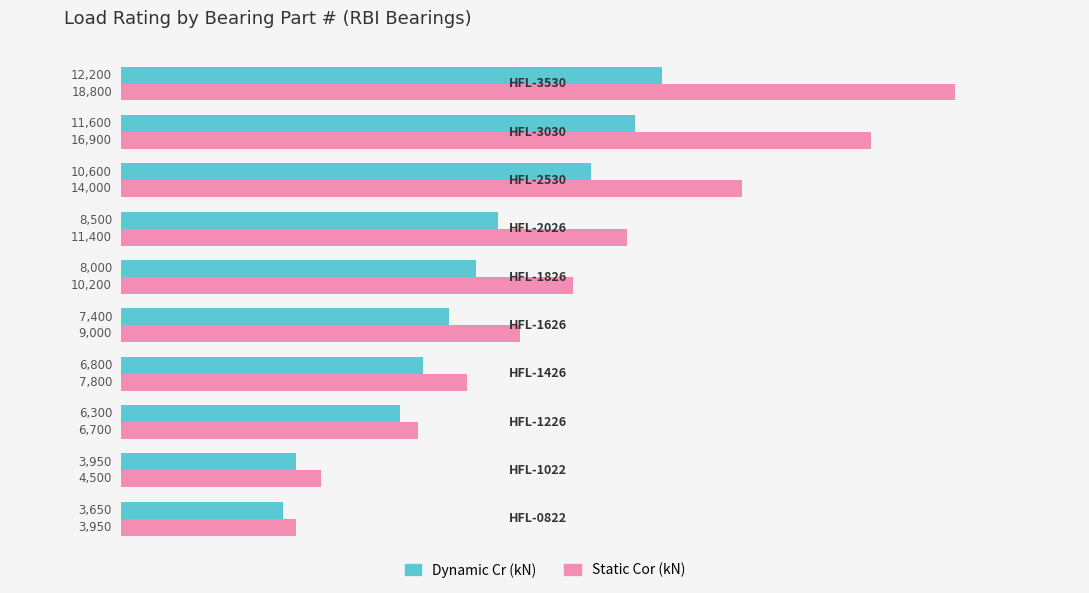

What is the minimum value shown in the chart?

3650